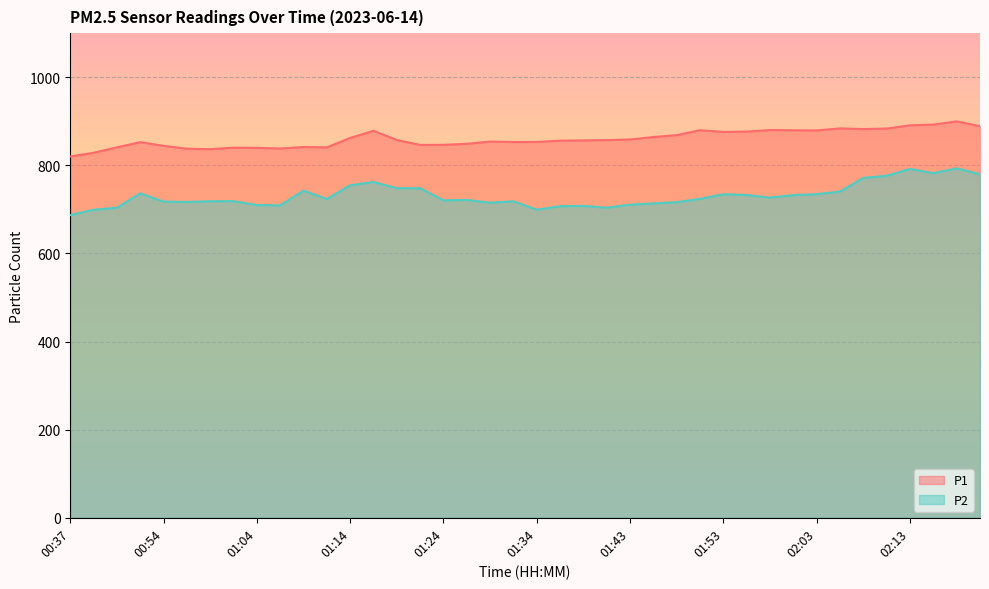

True or false: P1 has more than 1 interior local peaks.

True